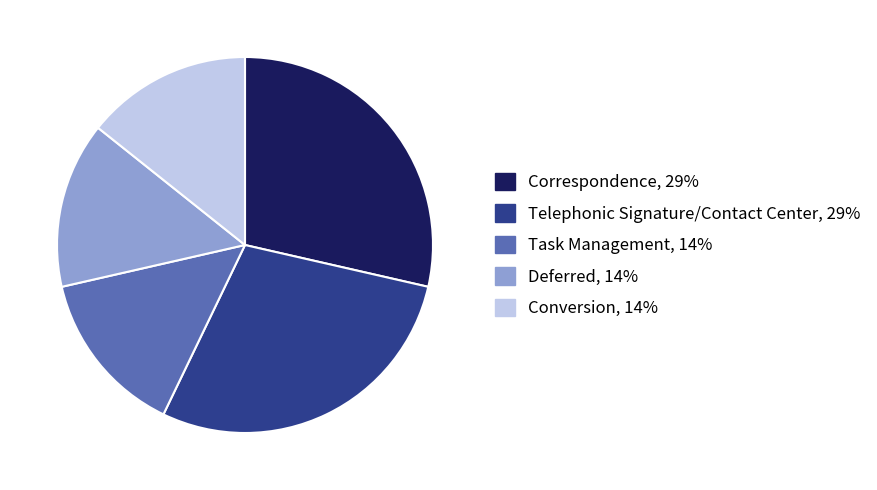

Does Conversion represent more than half of the total?

No